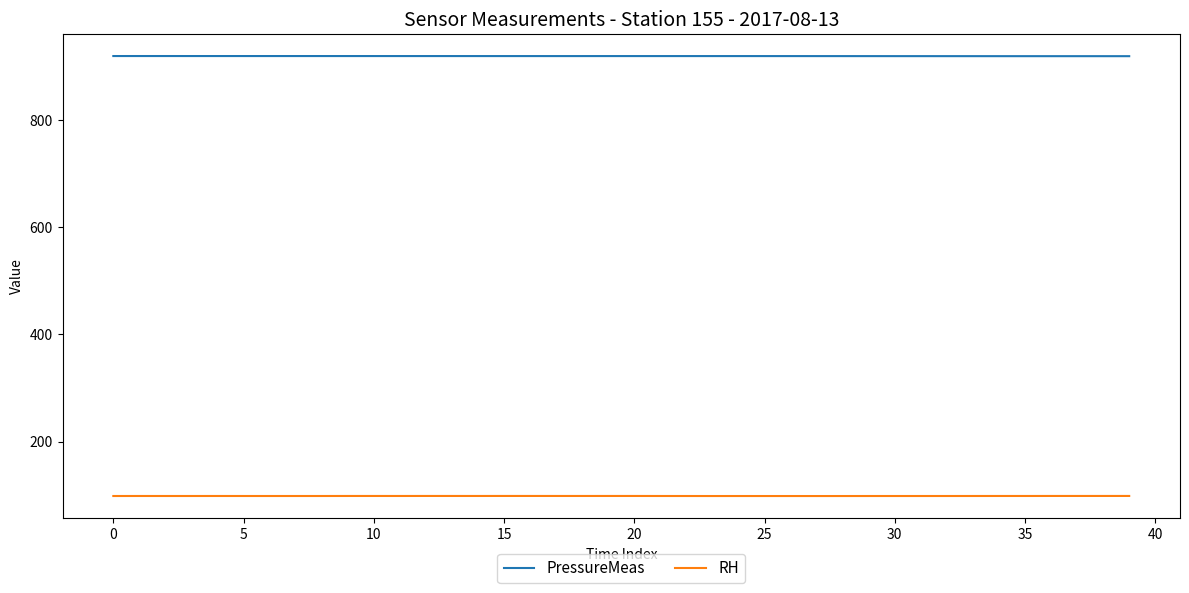

What is the highest value of the PressureMeas series?

919.6